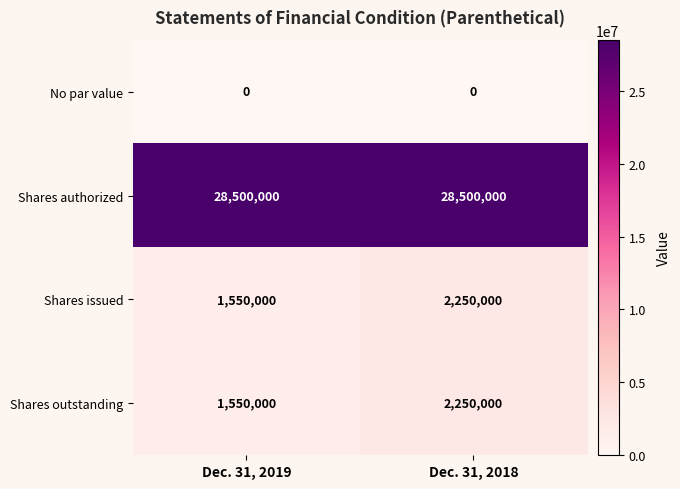

List the labels in order of Shares issued value, smallest first.

Dec. 31, 2019, Dec. 31, 2018